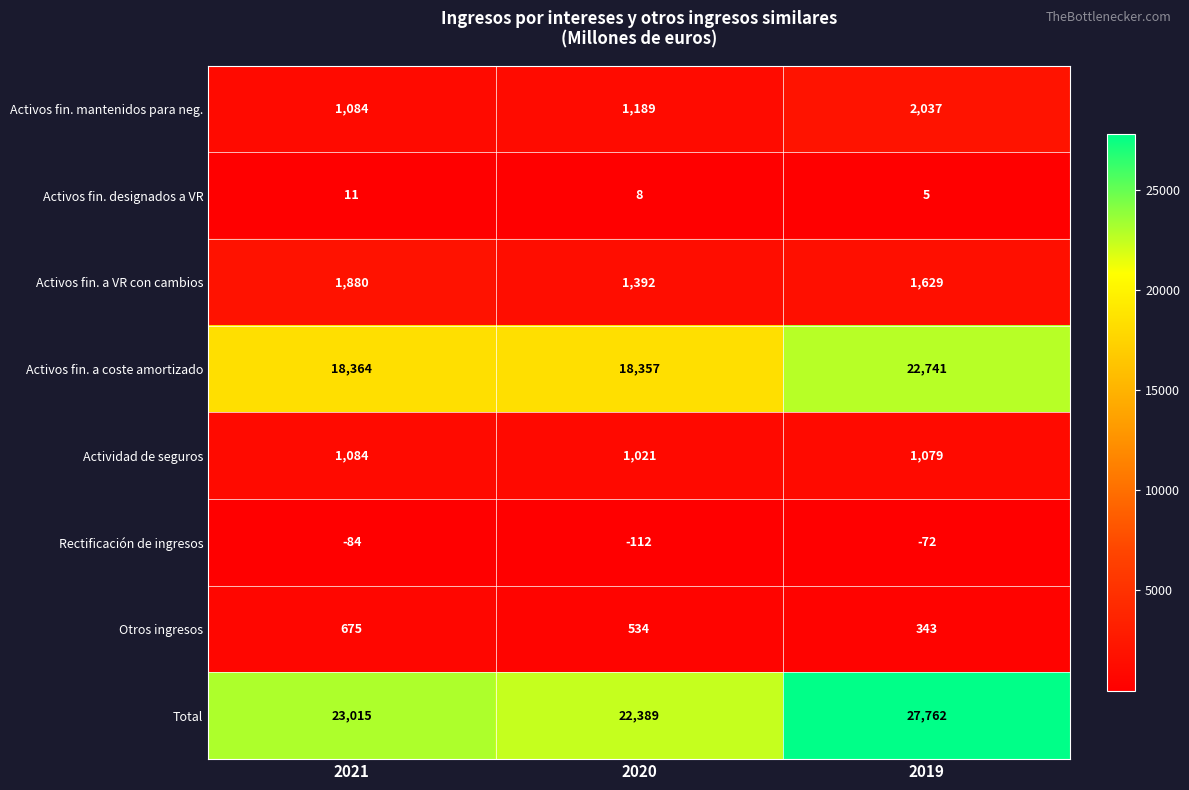

What is the sum of the Activos fin. a coste amortizado values at 2020 and 2021?

36721